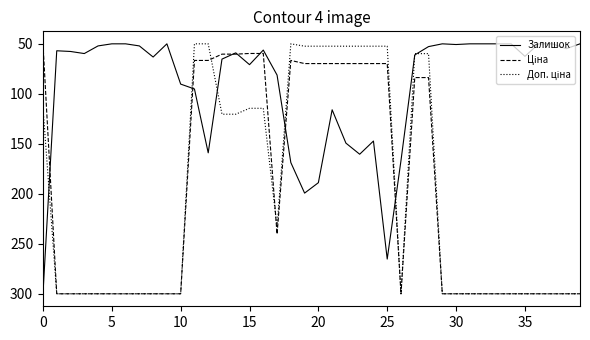

What is the average value of the Залишок series?

92.8